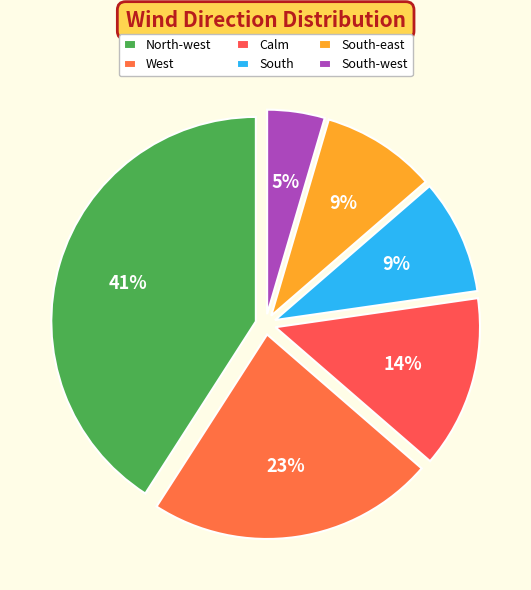

True or false: South-east accounts for 9% of the total.

True